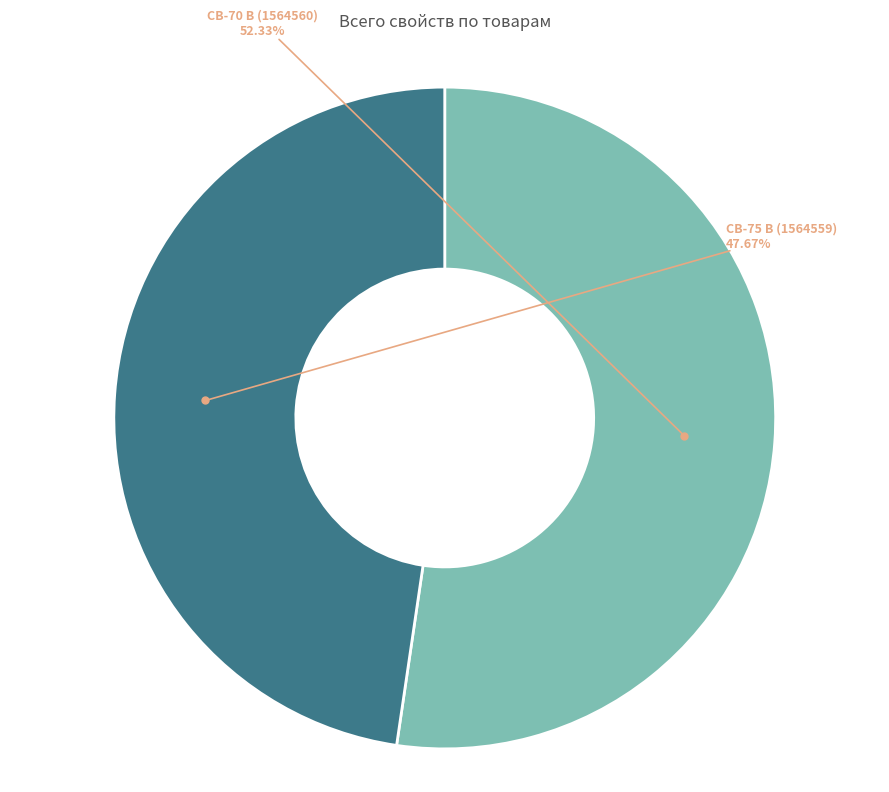

What percentage do СВ-75 В (1564559) and СВ-70 В (1564560) together represent?

100.0%